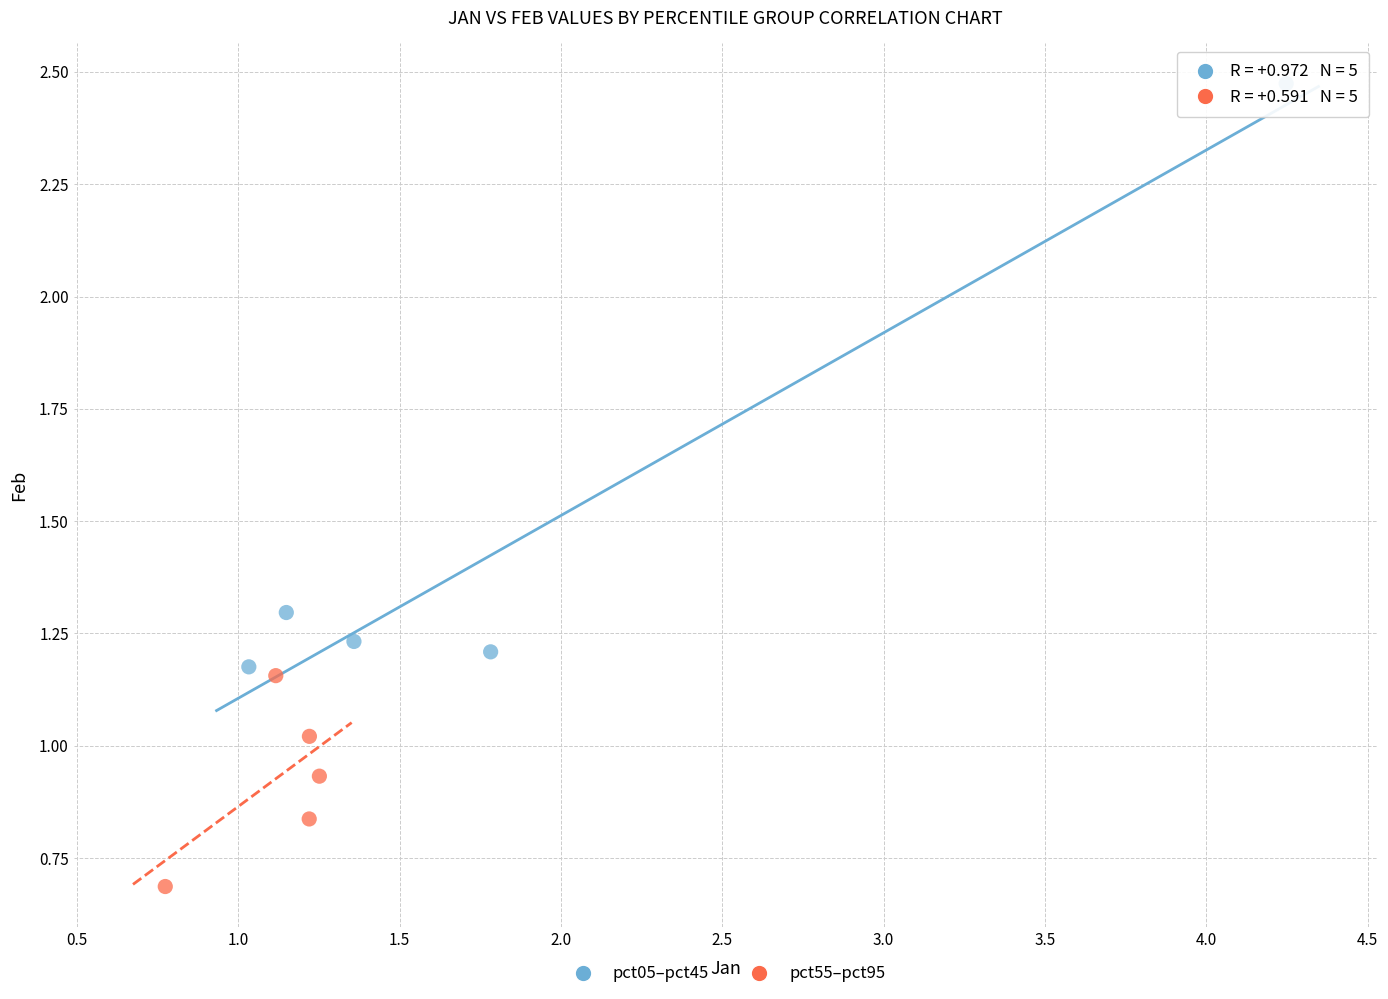

Which series has the largest Y range (max minus min)?

pct05–pct45